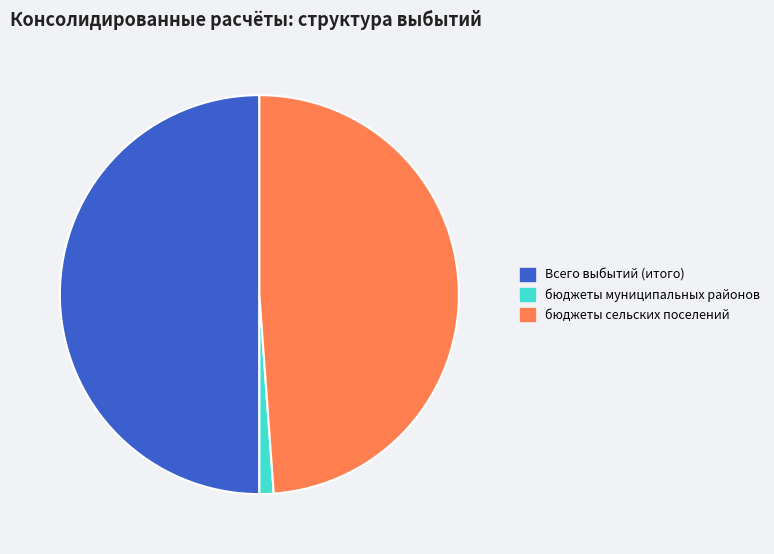

Count the number of slices in the pie.

3